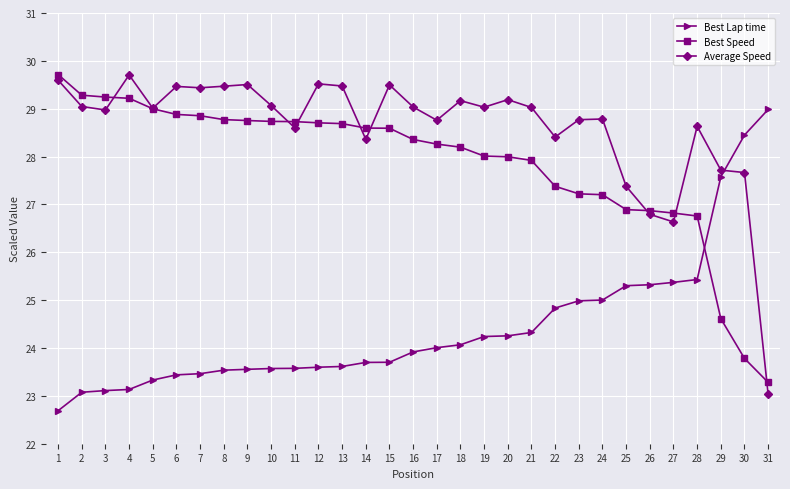

Which series ends up on top after the final intersection of Average Speed and Best Speed?

Best Speed